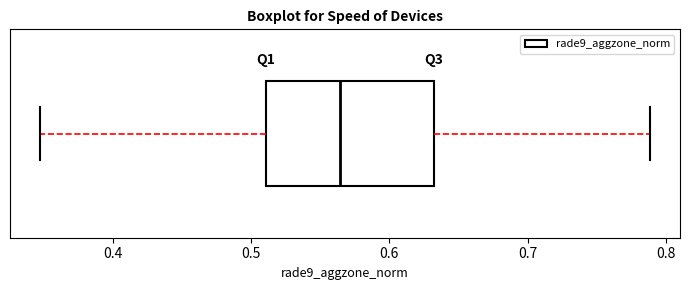

Read this box plot against the x-axis: the position of the median line, the range covered by the box, and the ends of both whiskers. The values are not printed on the chart, so give them approximately, as read against the axis.

median 0.56, box 0.51 to 0.63, whiskers 0.35 to 0.79